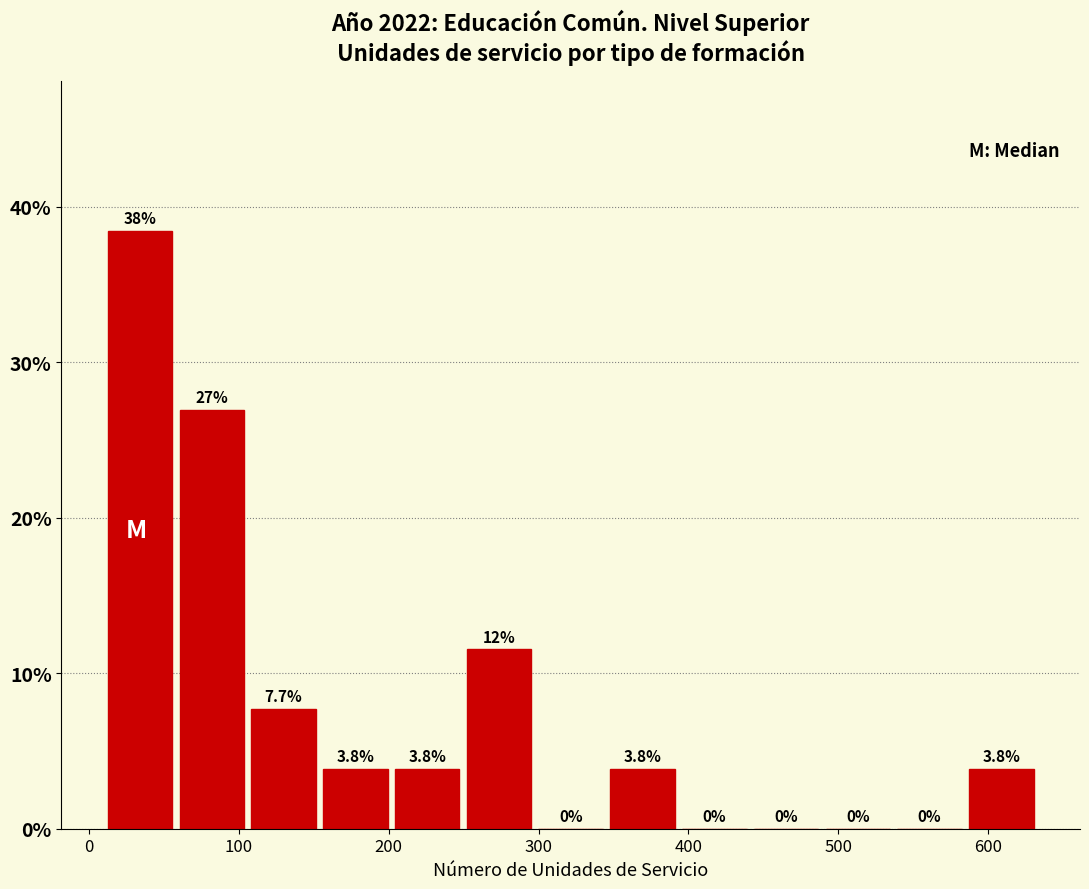

Which range on the x-axis has the tallest bar?

10 to 60